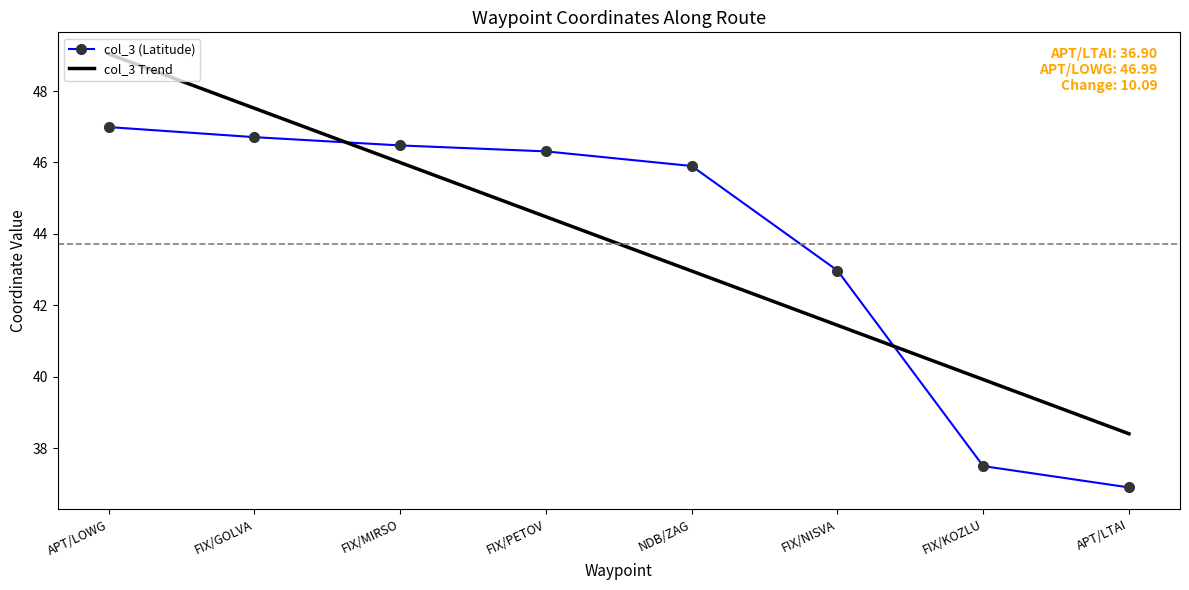

What are all the series names shown in the legend?

col_3 (Latitude), col_3 Trend